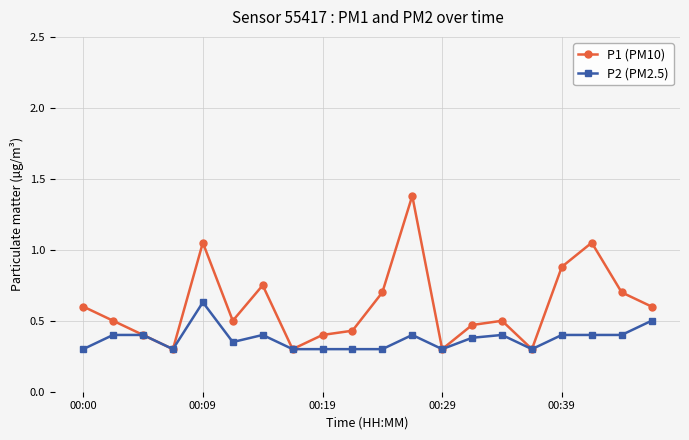

Which series has the widest spread of values?

P1 (PM10)